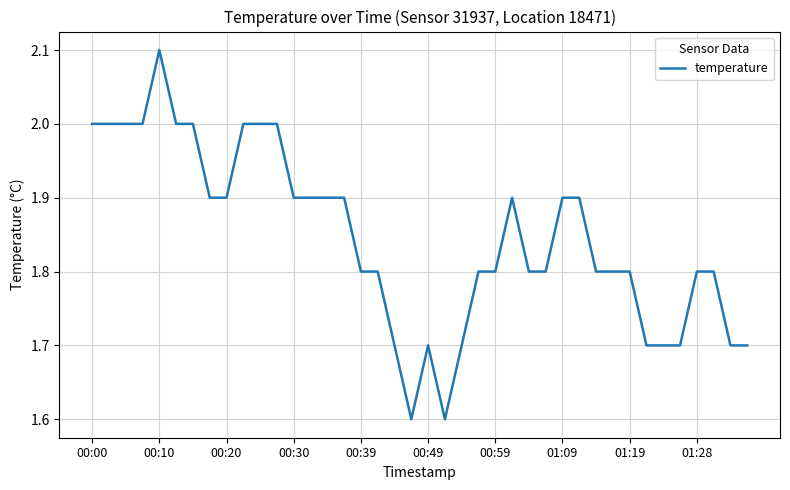

Count the number of data series in this chart.

1